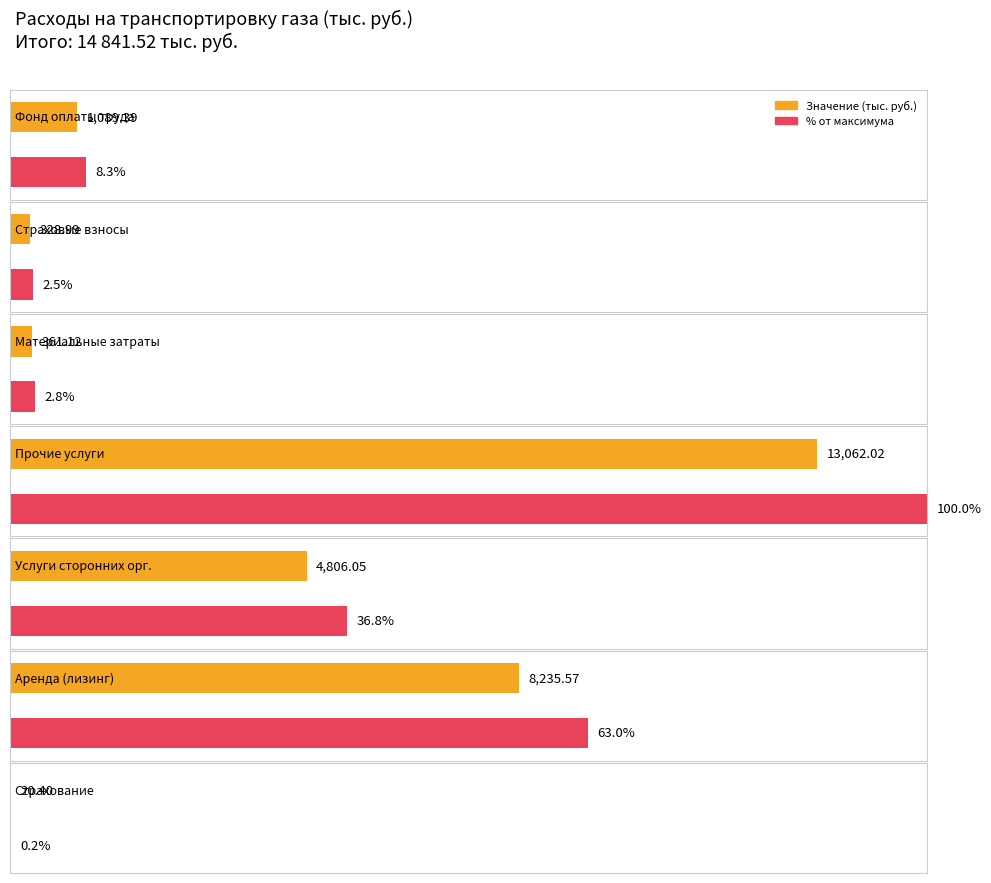

What is the difference between the values at Материальные затраты and Страхование?

340.7